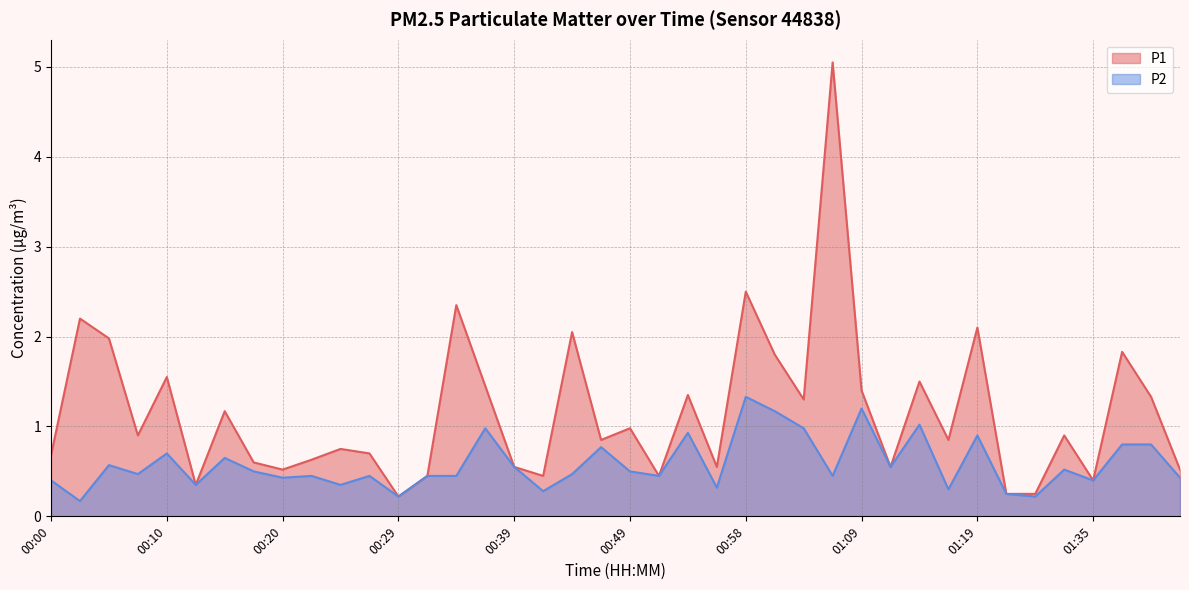

Which category has the highest value in the P2 series?

00:58